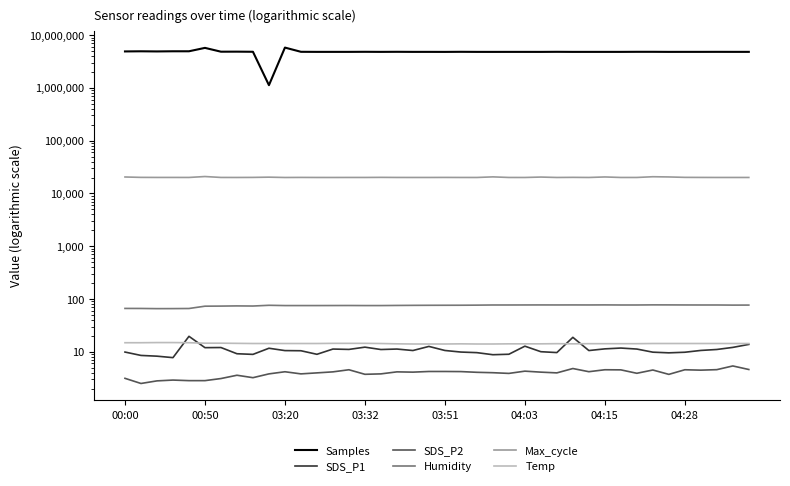

Which has a higher value, 23 or 00:50?

00:50